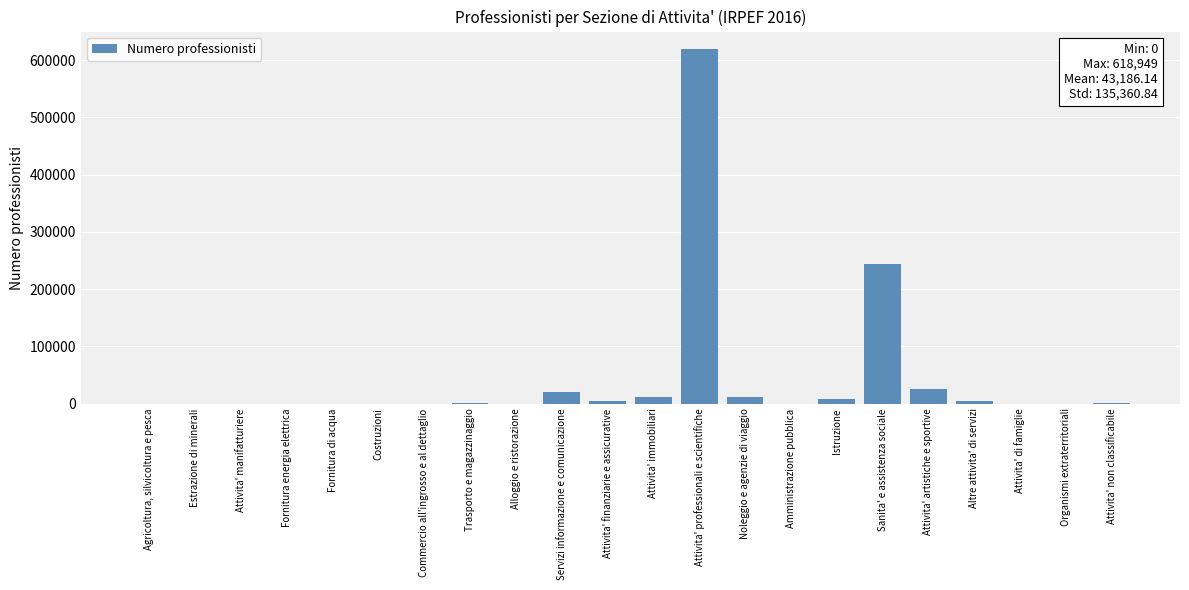

At which label is the value closest to 309474?

Sanita' e assistenza sociale